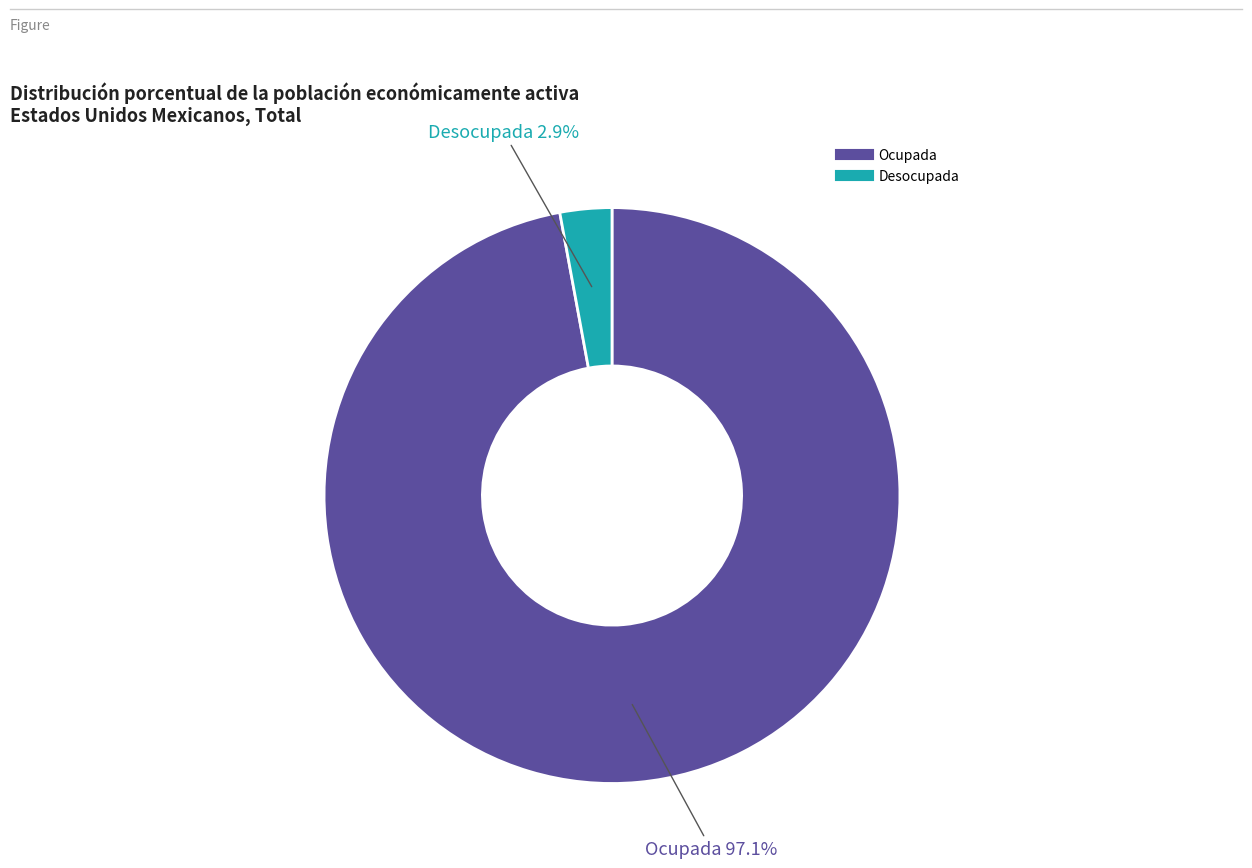

To the nearest percent, what portion does Ocupada represent?

97%